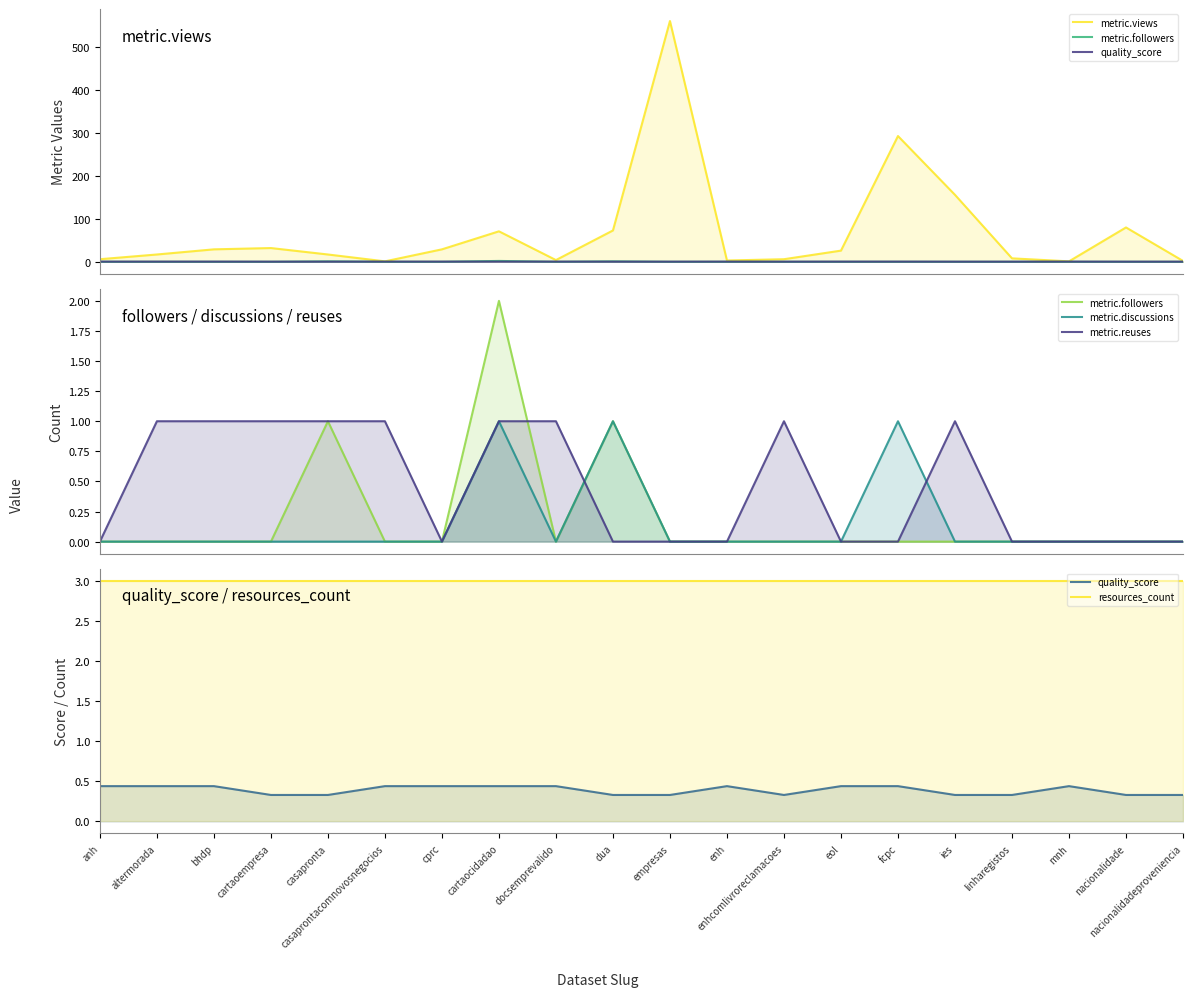

Which has a higher value, enhcomlivroreclamacoes or linharegistos?

linharegistos